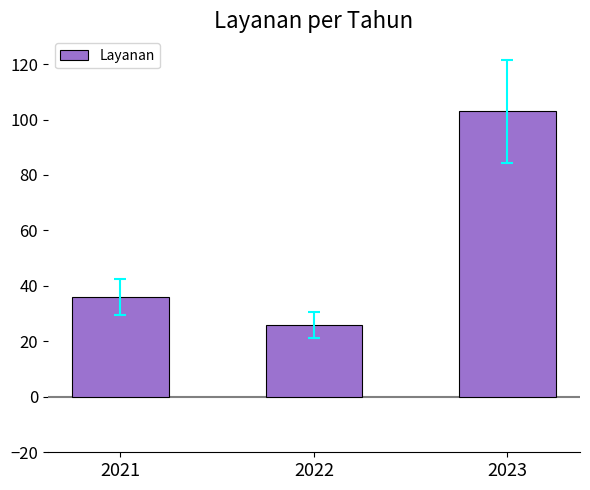

What is the difference between the maximum and minimum values?

77